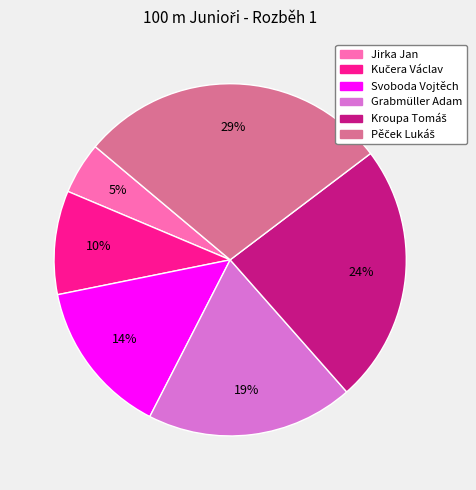

Is there a majority slice in this chart?

No